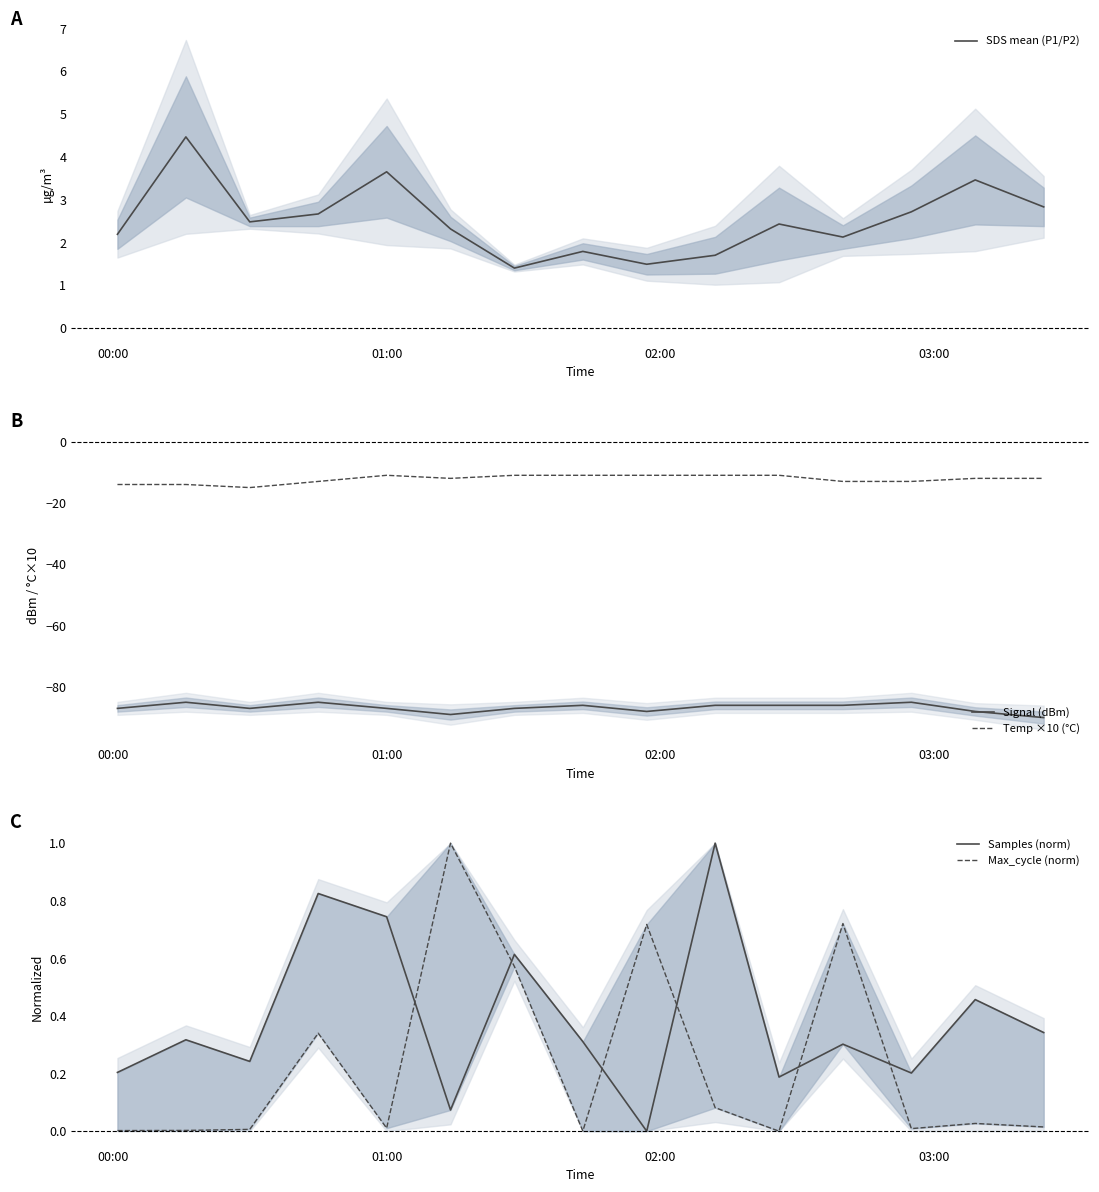

True or false: Max_cycle (norm) and Signal (dBm) intersect in this chart.

False